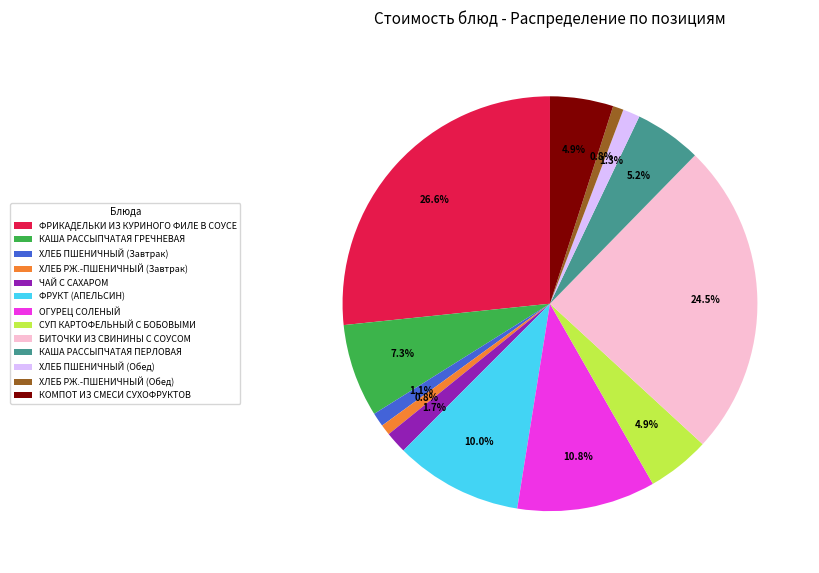

To the nearest percent, what is the difference between the largest and smallest slice percentages?

26%